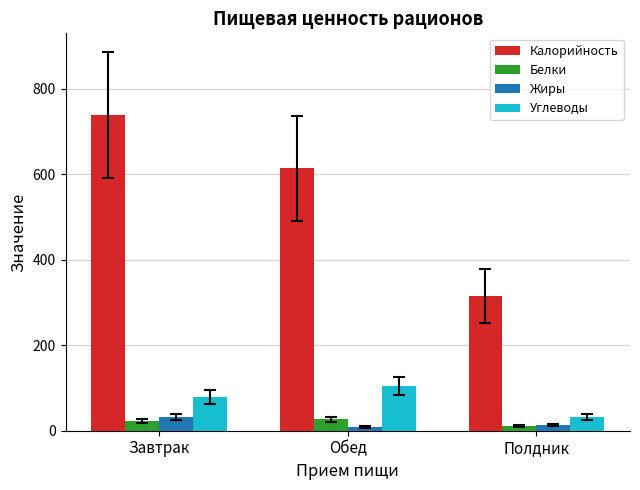

What is the highest value of the Углеводы series?

103.8